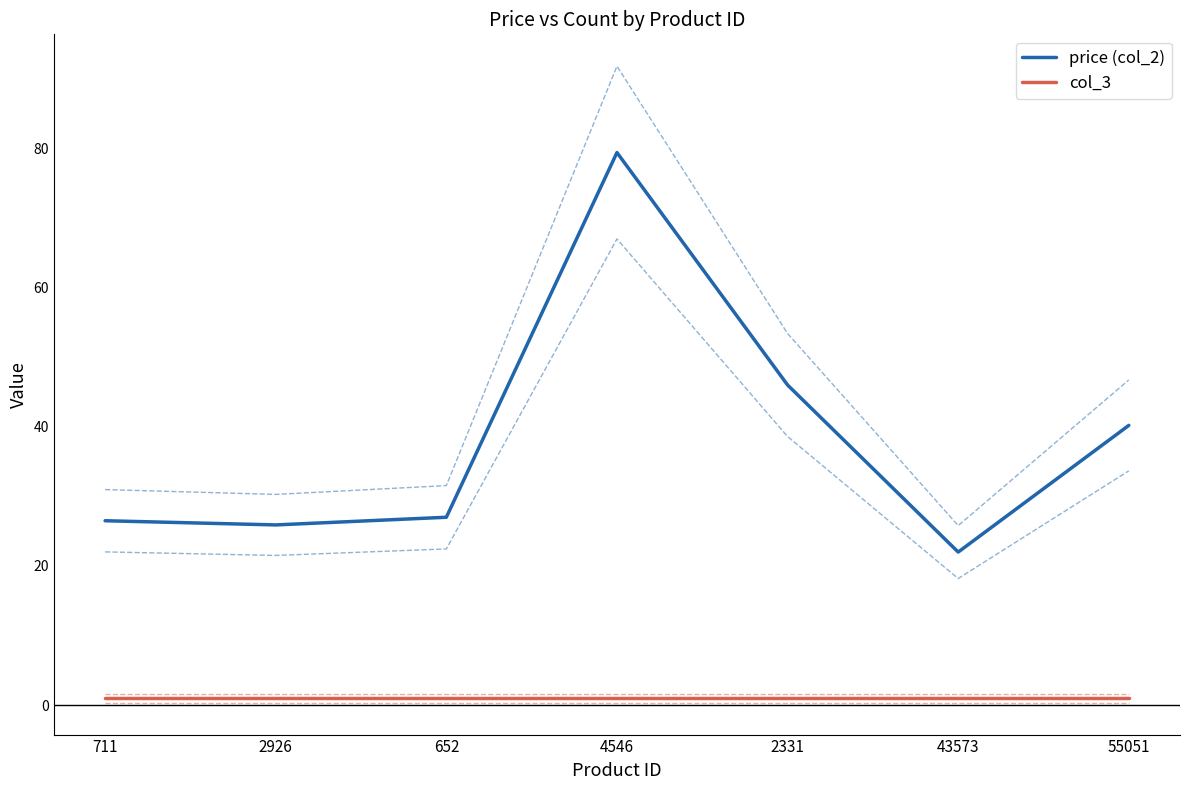

True or false: col_3 and price (col_2) intersect in this chart.

False